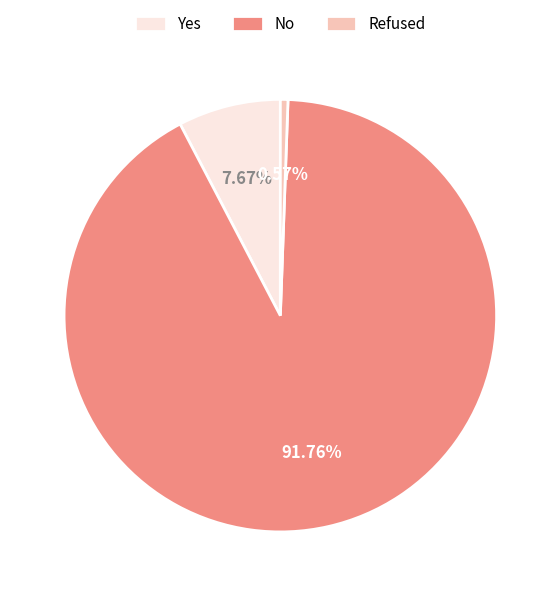

Count the number of slices in the pie.

3